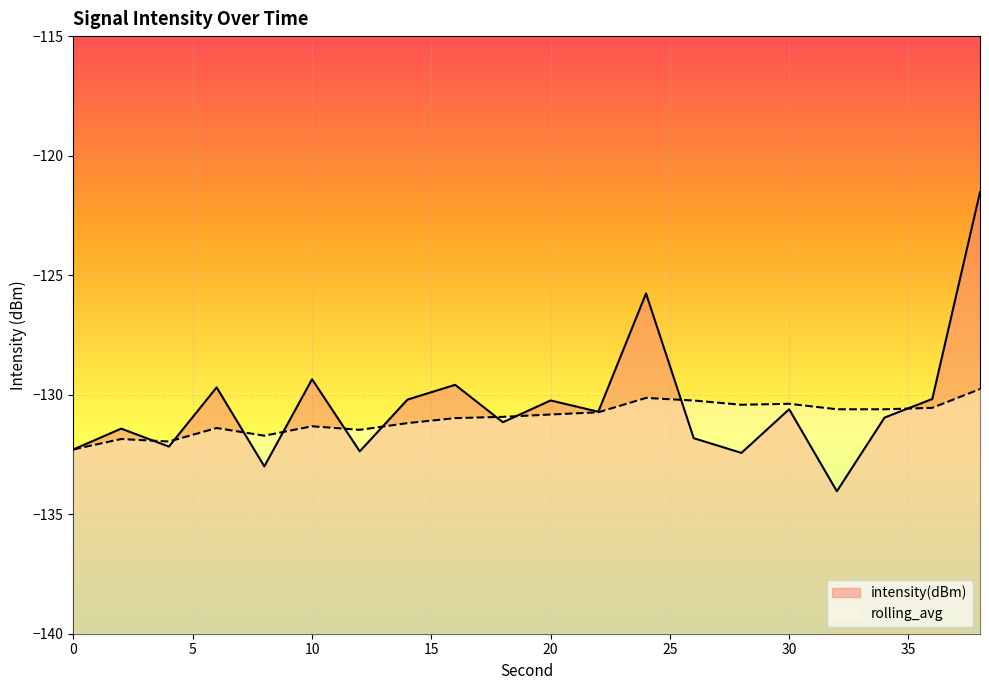

At which category does rolling_avg reach its first local valley?

4